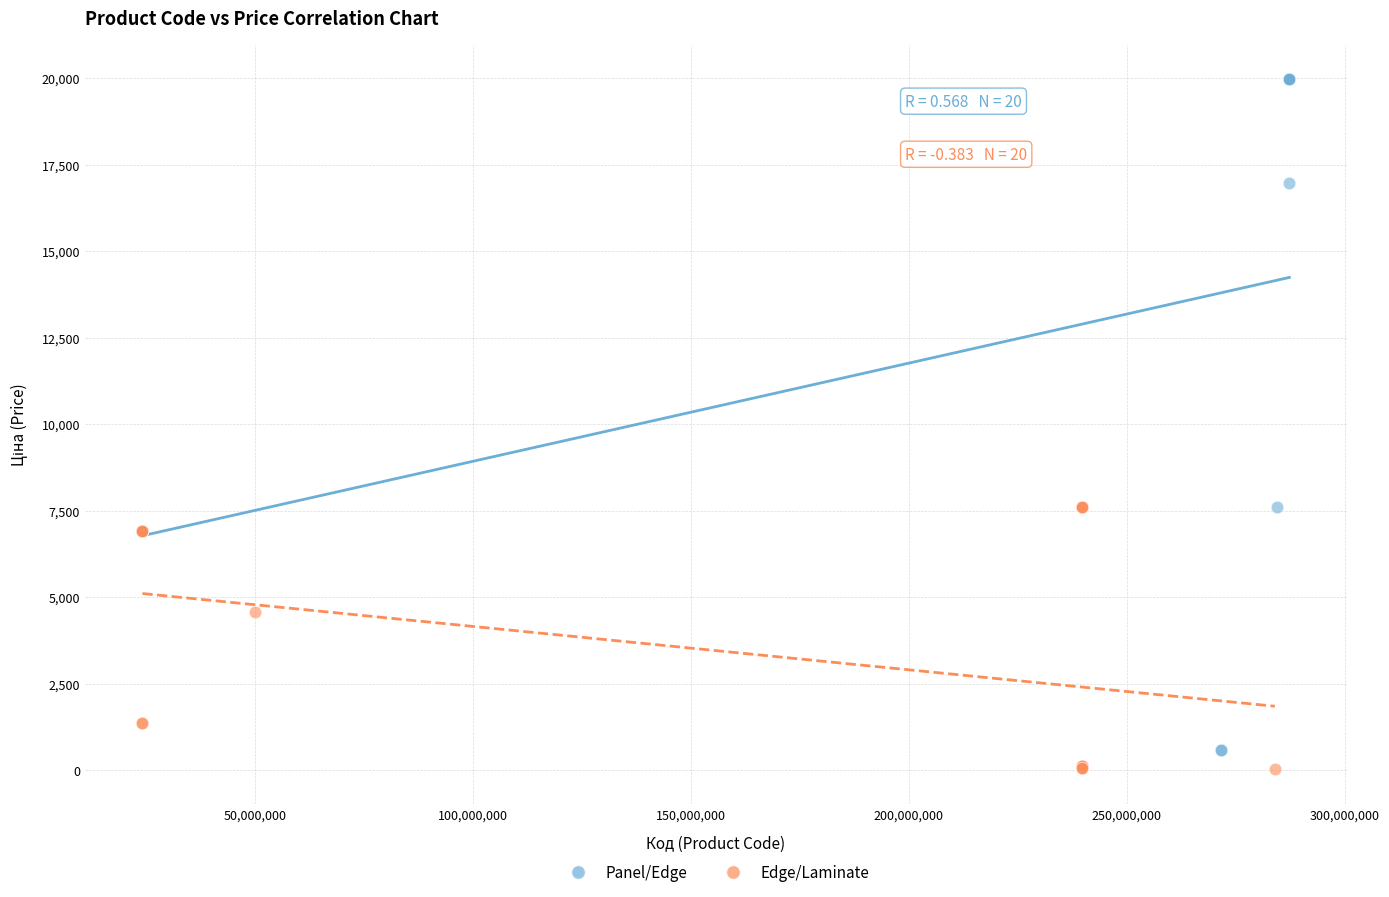

What are all the series names shown in the legend?

Panel/Edge, Edge/Laminate